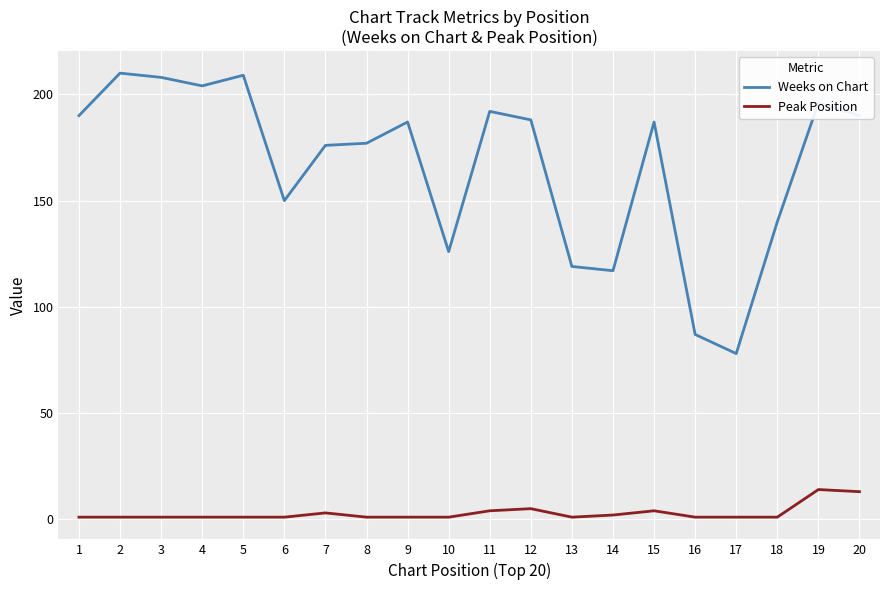

Rank the series by their average value, from highest to lowest.

Weeks on Chart, Peak Position